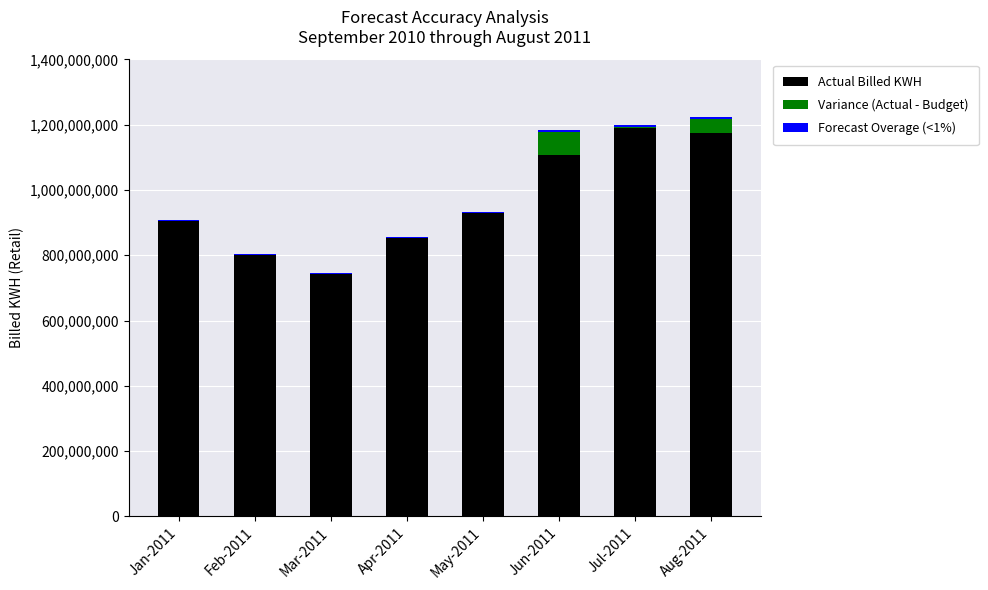

What is the maximum value for Actual Billed KWH?

1188264976.0